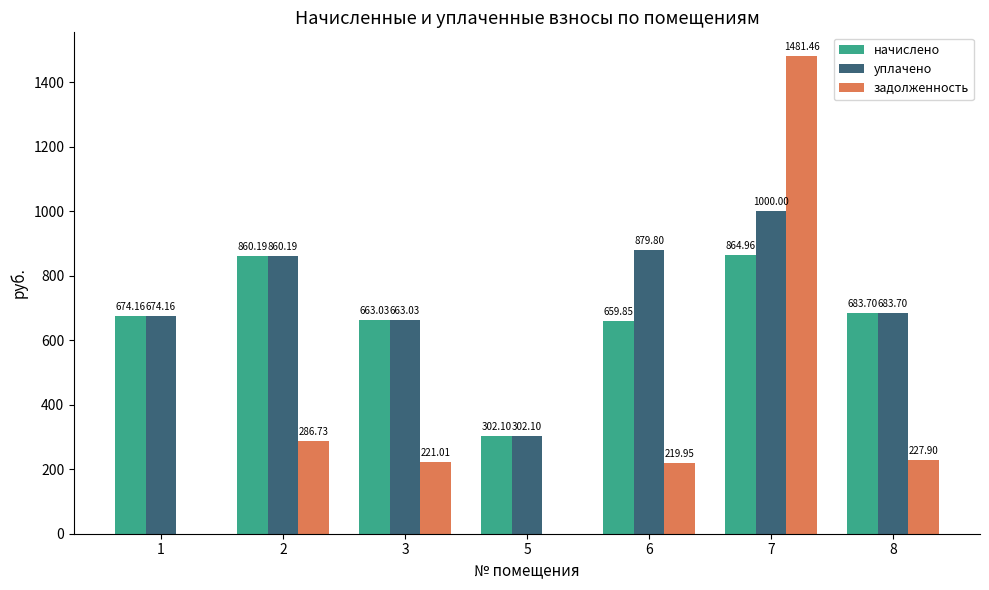

What is the difference between the задолженность values at 5 and 2?

286.7